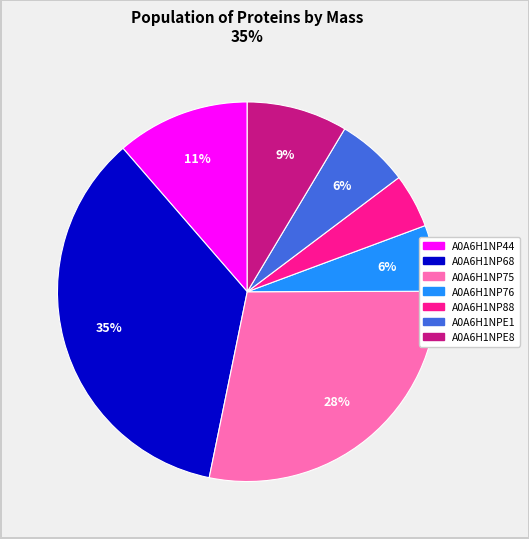

Combined, do A0A6H1NP76 and A0A6H1NPE8 account for over 50%?

No